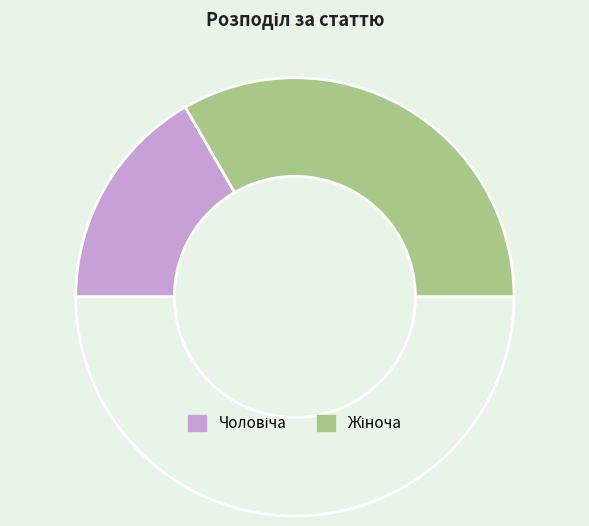

To the nearest percent, what is the difference between the largest and smallest slice percentages?

33%